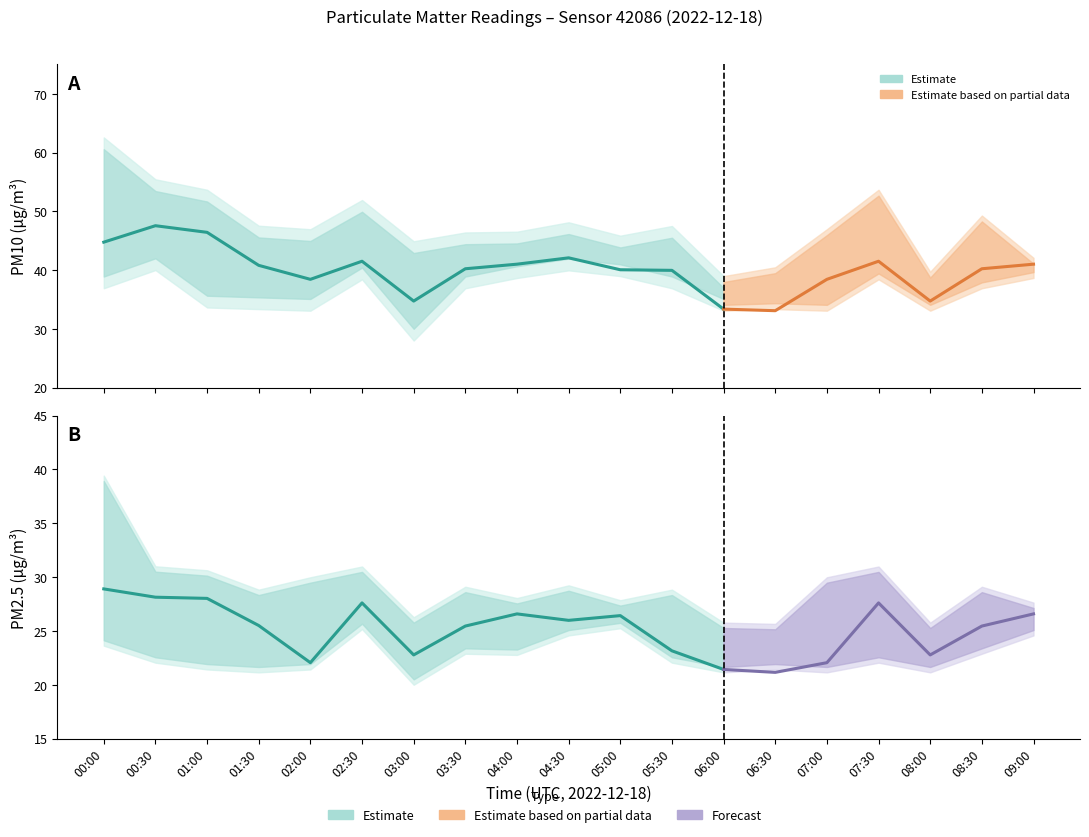

Reading left to right, extract all data points from this chart.

P1: 44.8	47.5	46.4	40.8	38.4	41.5	34.7	40.2	41.0	42.1	40.0	40.0	33.4	33.1	38.4	41.5	34.7	40.2	41.0
P2: 28.9	28.1	28.0	25.5	22.1	27.6	22.8	25.4	26.6	26.0	26.4	23.1	21.4	21.1	22.1	27.6	22.8	25.4	26.6
P1_upper: 62.6	55.5	53.7	47.5	47.0	51.9	44.9	46.4	46.5	48.1	45.9	47.5	39.0	40.5	47.0	53.7	39.7	49.3	42.1
P1_lower: 36.9	40.0	33.6	33.4	33.1	38.4	28.0	36.9	38.6	40.0	39.0	36.9	33.1	33.4	33.1	38.4	33.1	36.9	38.6
P2_upper: 39.4	31.0	30.6	28.8	30.0	31.0	26.3	29.1	28.1	29.2	27.9	28.8	25.8	25.6	30.0	31.0	25.8	29.1	27.6
P2_lower: 23.6	22.1	21.4	21.1	21.4	25.2	20.0	22.9	22.8	24.6	25.2	22.1	21.1	21.4	21.1	22.1	21.1	22.9	24.6